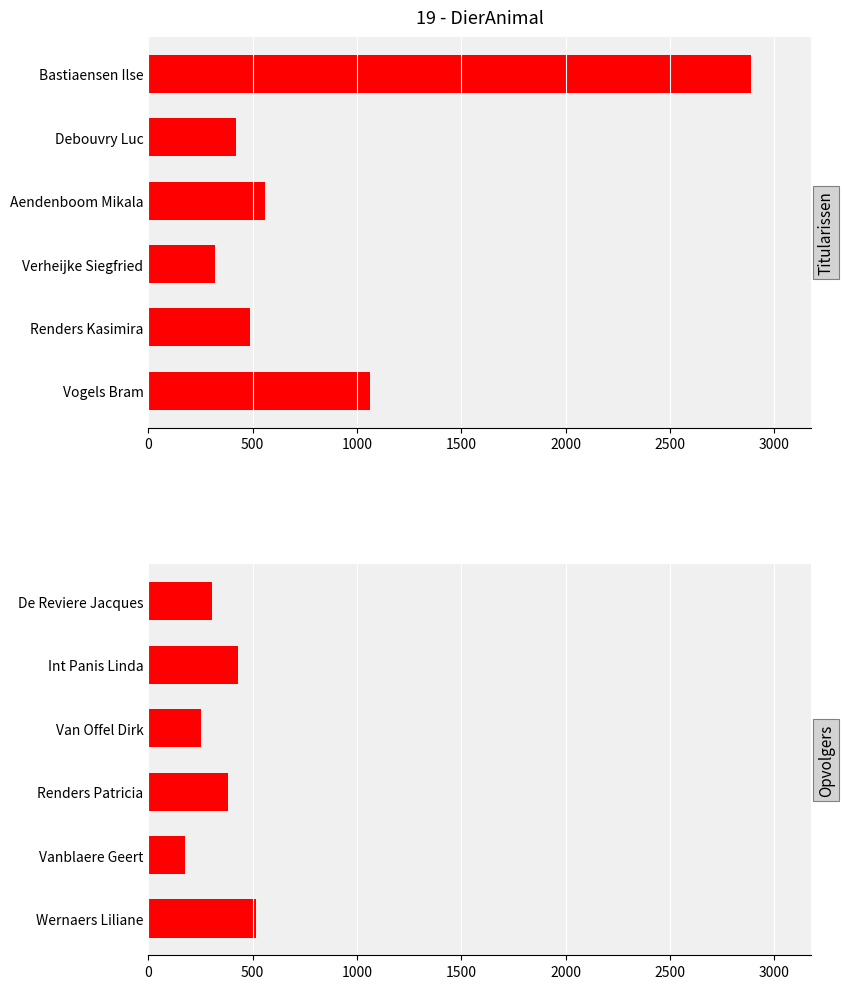

What is the smallest value displayed?

176